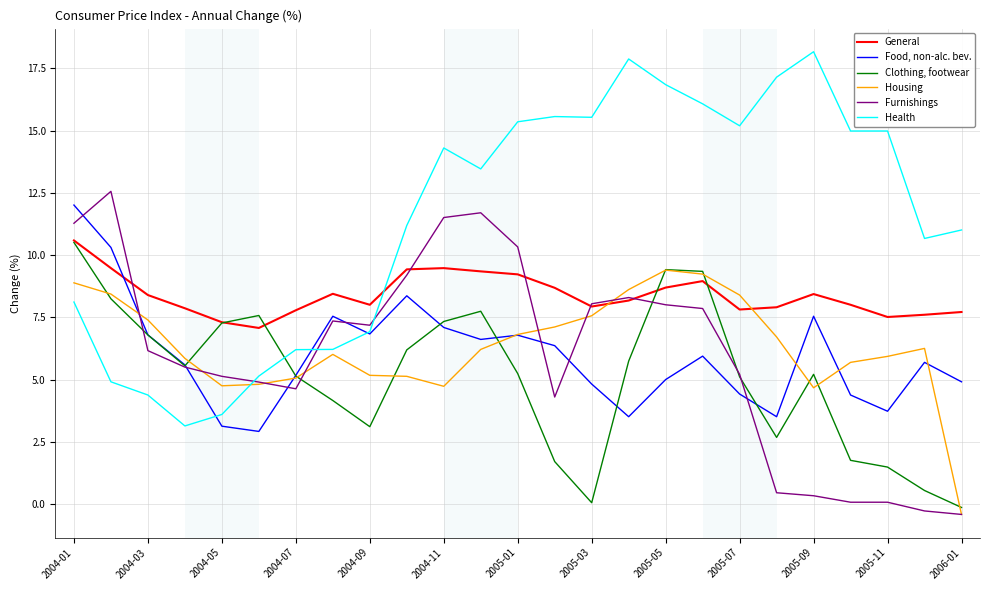

After their last crossing, which series has the higher values: Health or General?

Health